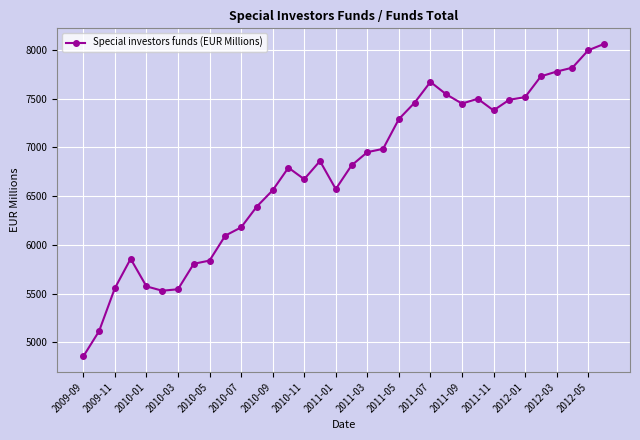

True or false: there are more than 0 points higher than both neighbors.

True